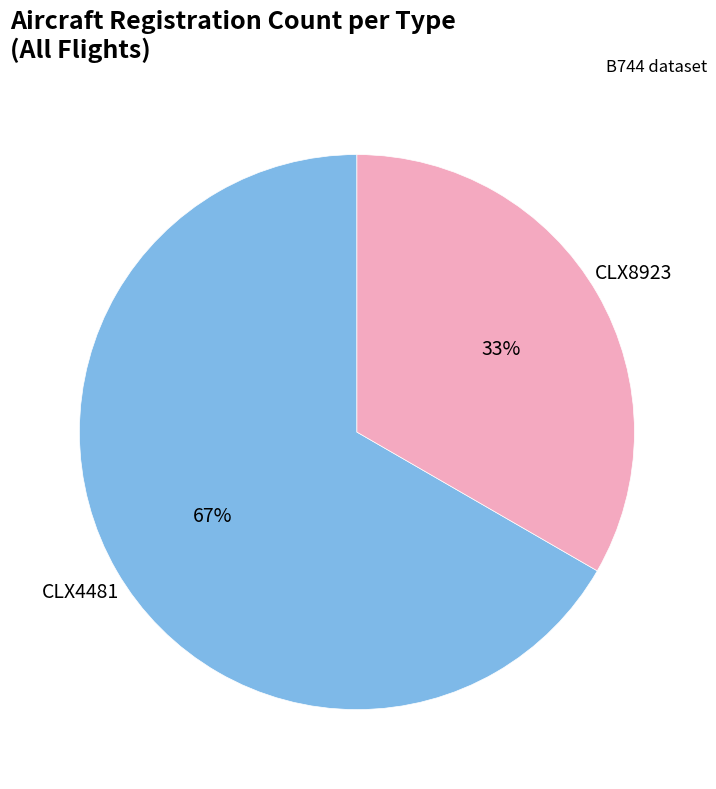

To the nearest percent, what is the average slice percentage?

50%